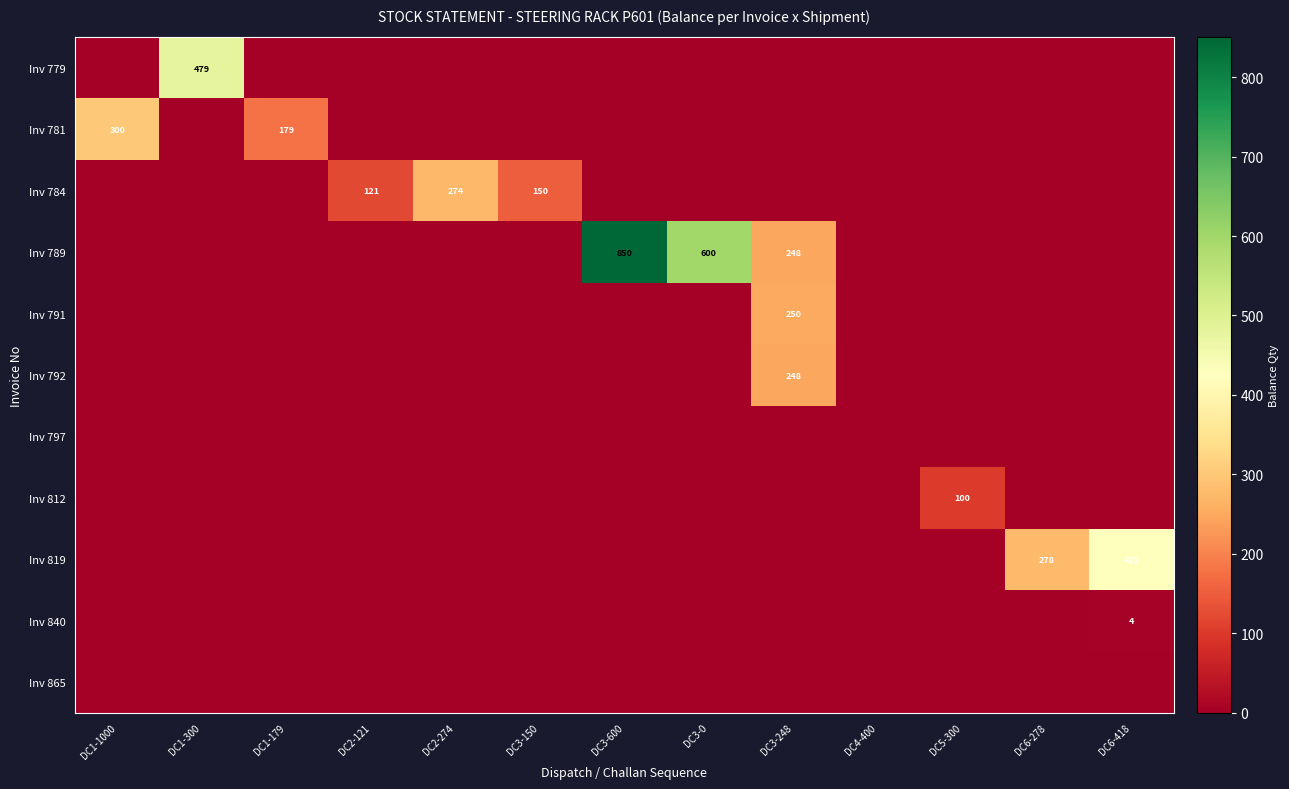

What is the total value across all series at DC3-248?

746